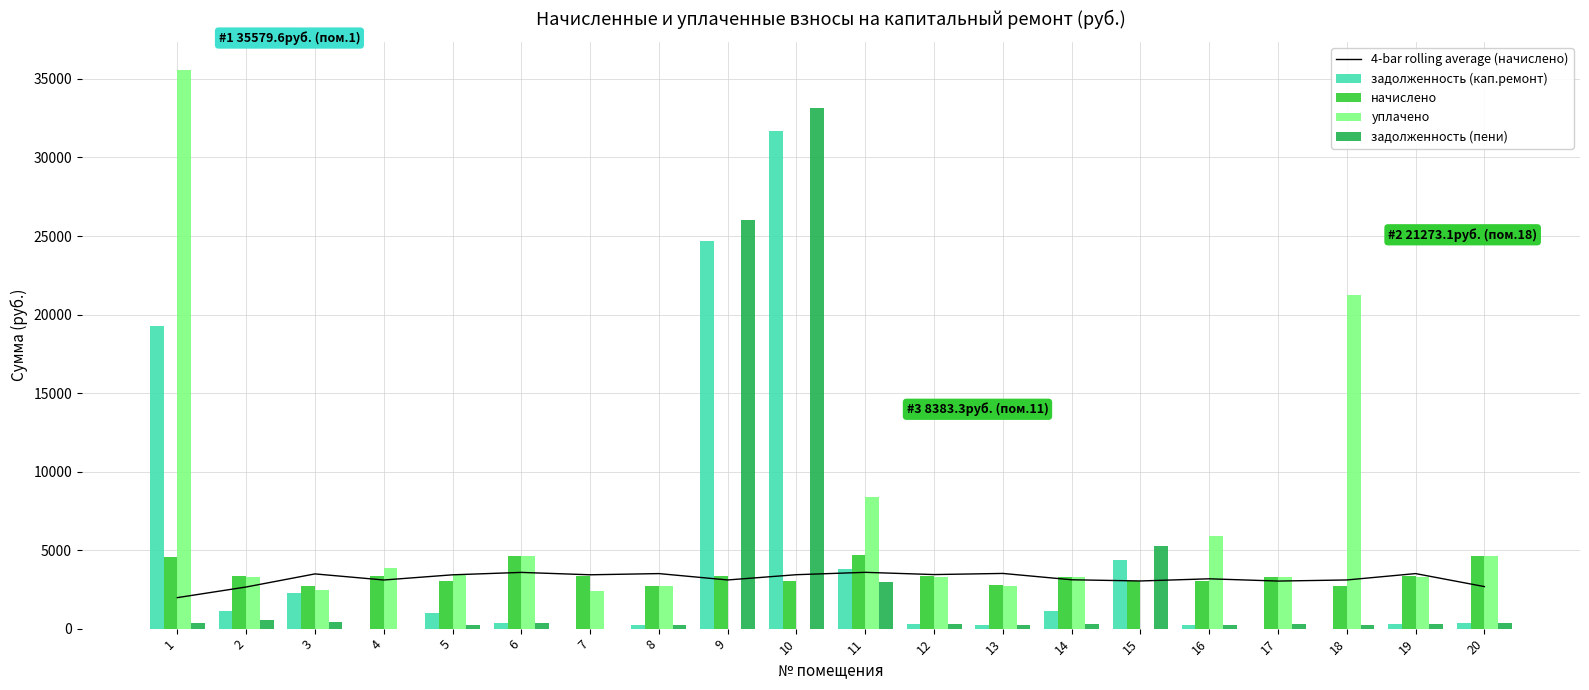

At how many categories does at least one series exceed 22375?

3